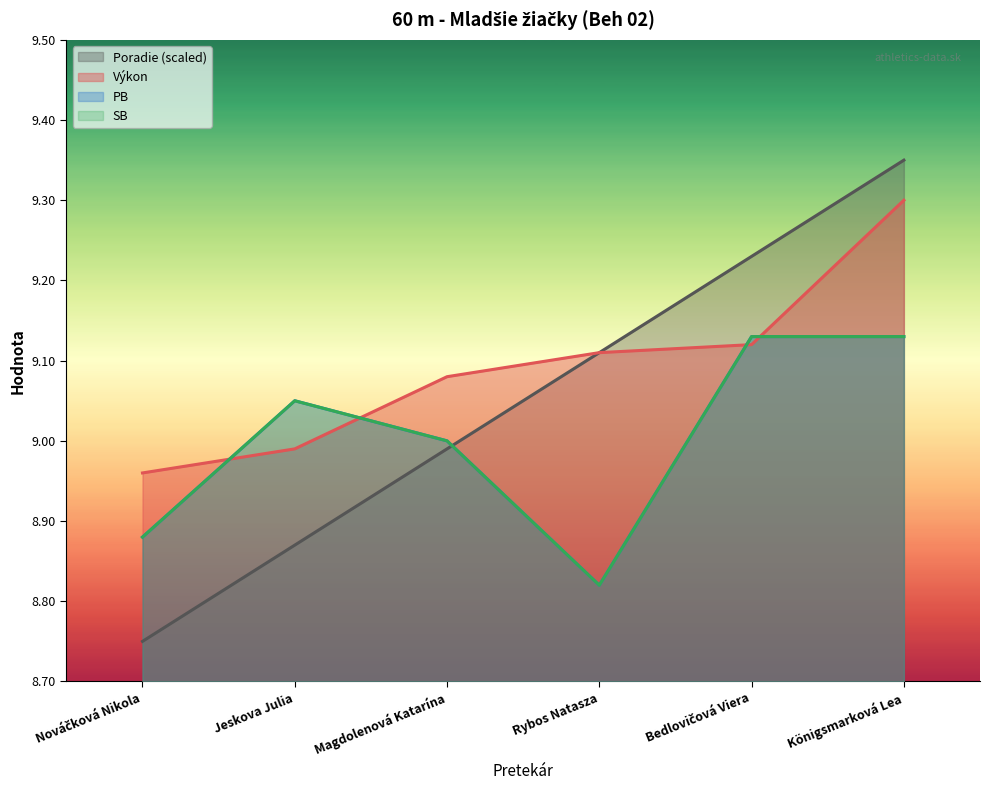

How many series are shown in this chart?

4